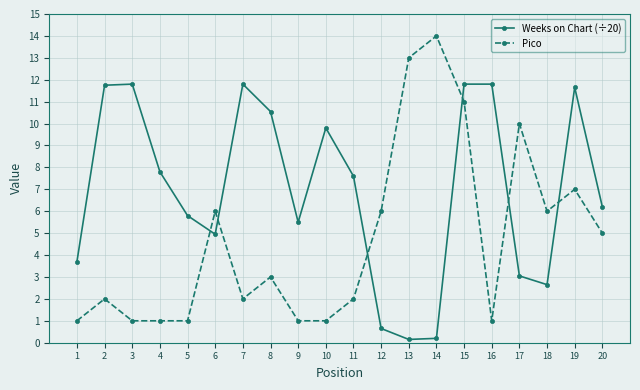

What is the maximum value shown in the chart?

14.0